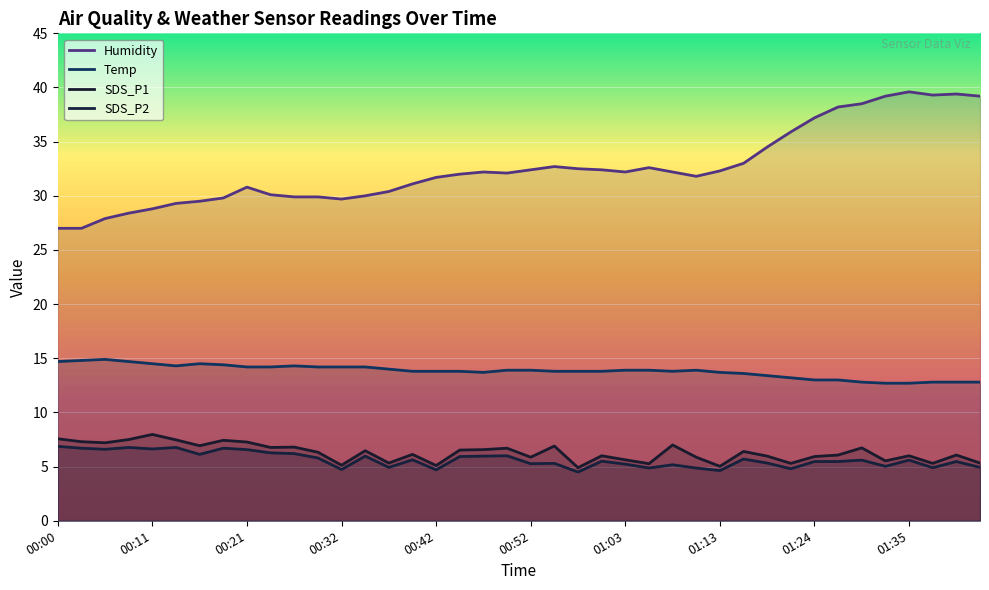

Between 00:42 and 01:10, which series saw the biggest shift?

SDS_P1